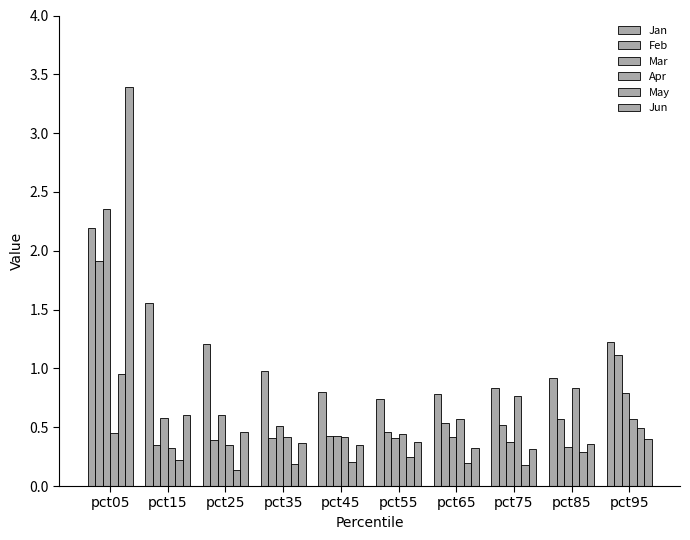

How many distinct data groups are displayed?

6